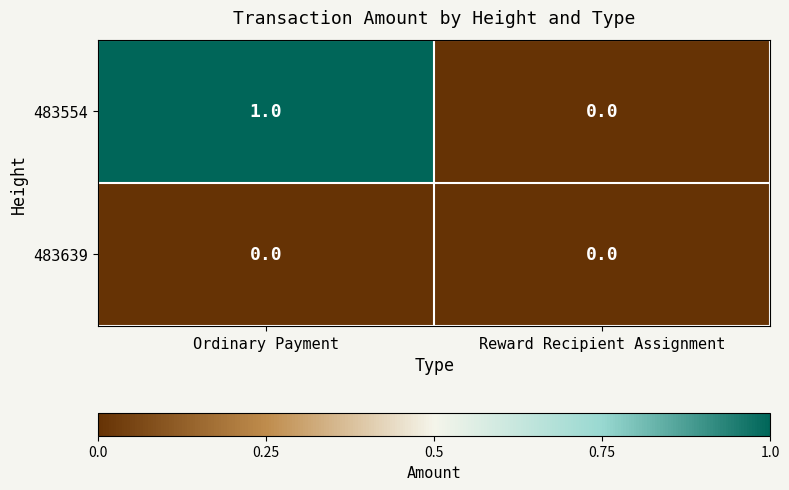

List the series in order of their overall mean, lowest first.

483639, 483554